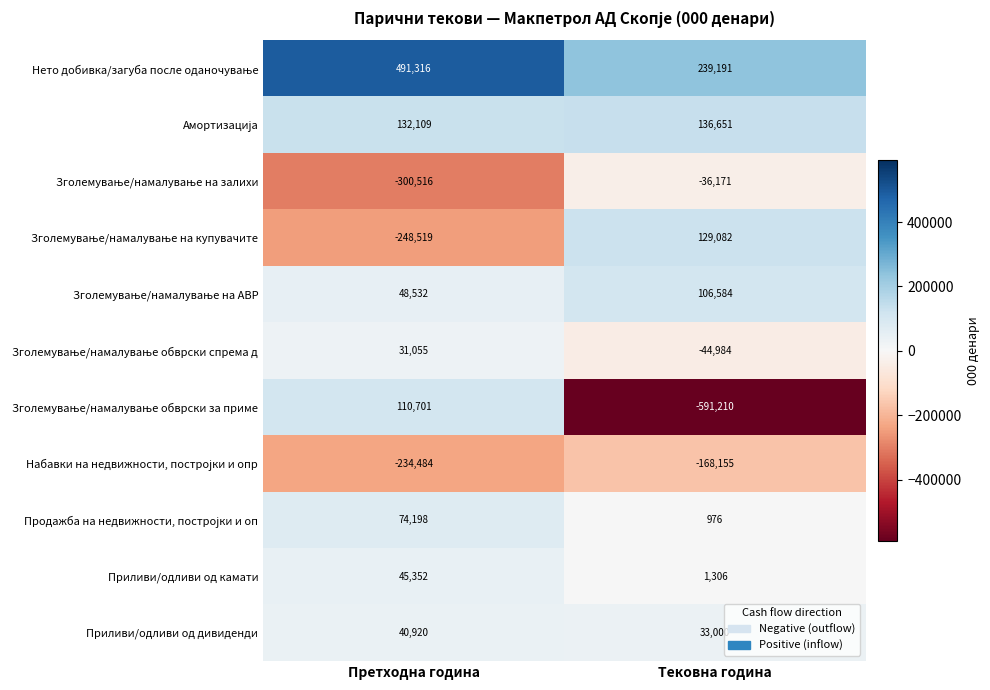

What is the difference between the highest and lowest values at Тековна година?

830401